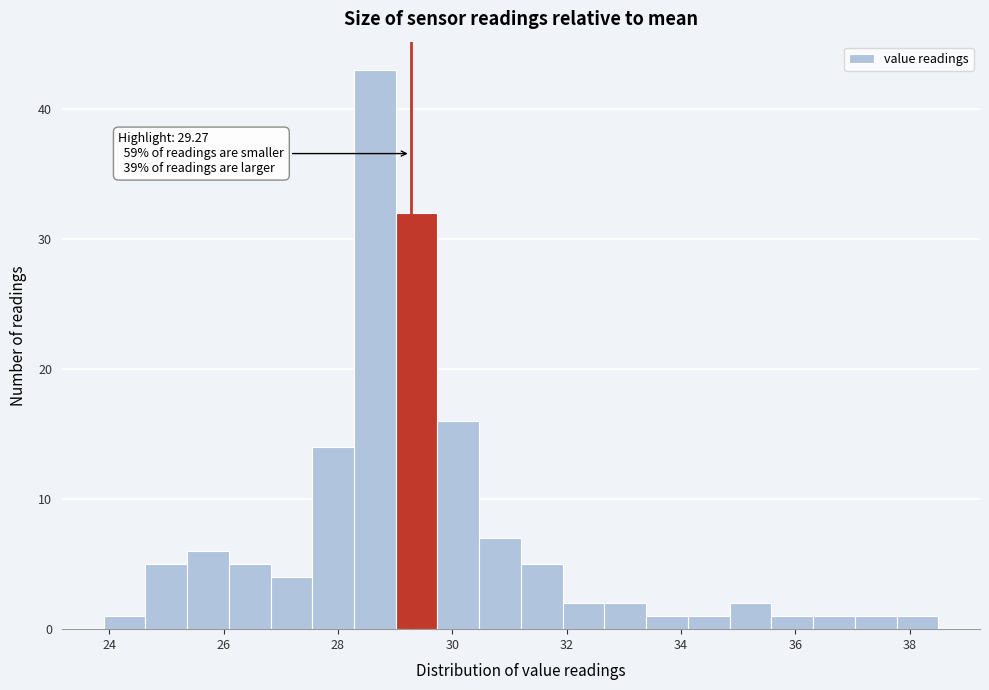

Read against the x-axis, roughly where is the centre of the tallest bar?

28.6